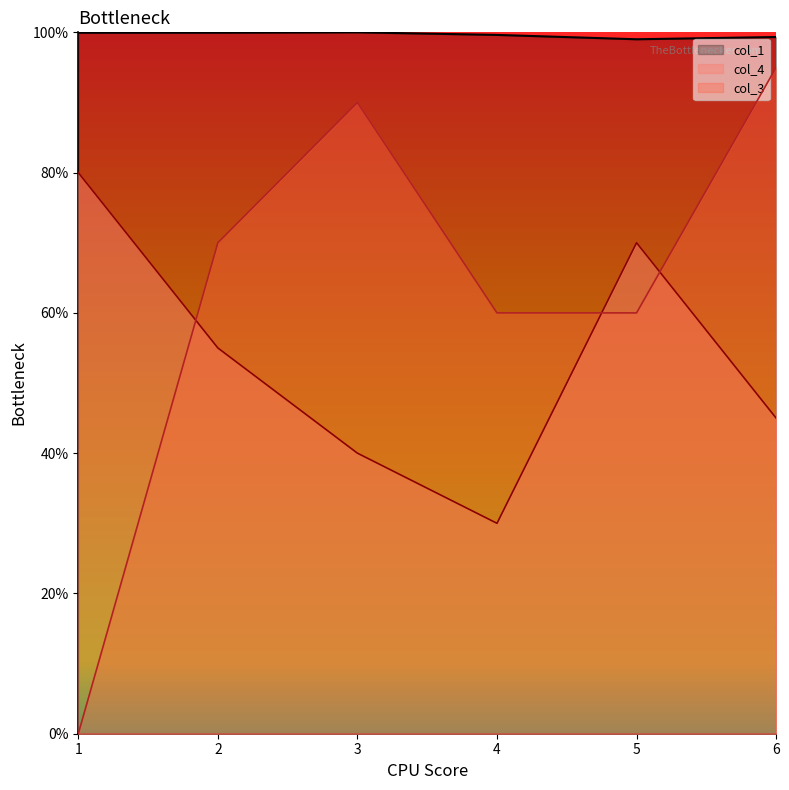

How many interior local peaks does the col_1 series have?

1